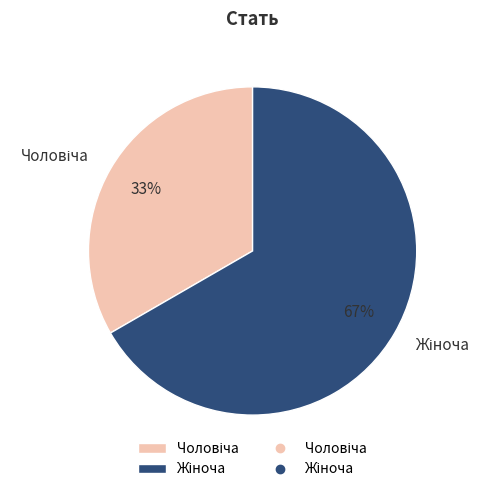

Is there a majority slice in this chart?

Yes